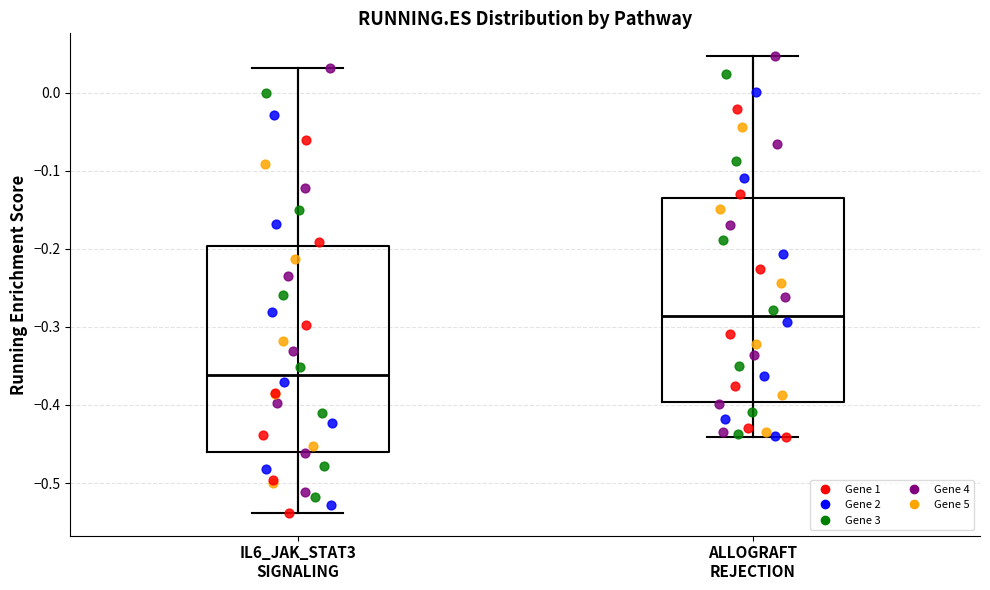

Reading left to right, read every box against the y-axis: the position of its median line, the range the box covers, and the ends of its whiskers. The values are not printed on the chart, so give them approximately, as read against the axis.

IL6_JAK_STAT3 SIGNALING: median -0.36, box -0.46 to -0.20, whiskers -0.54 to 0.03
ALLOGRAFT REJECTION: median -0.29, box -0.40 to -0.13, whiskers -0.44 to 0.05